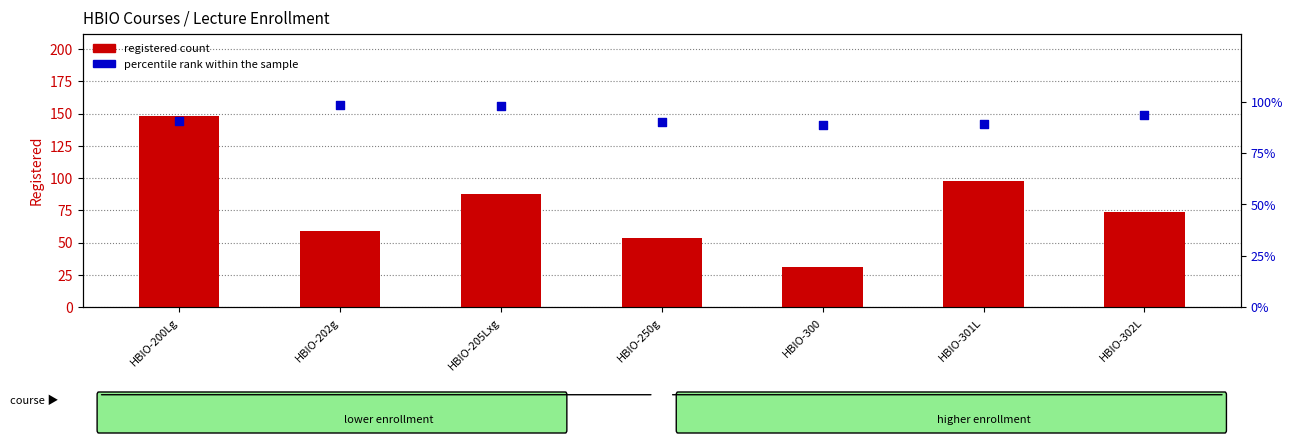

Which series contains the highest Y value?

registered count